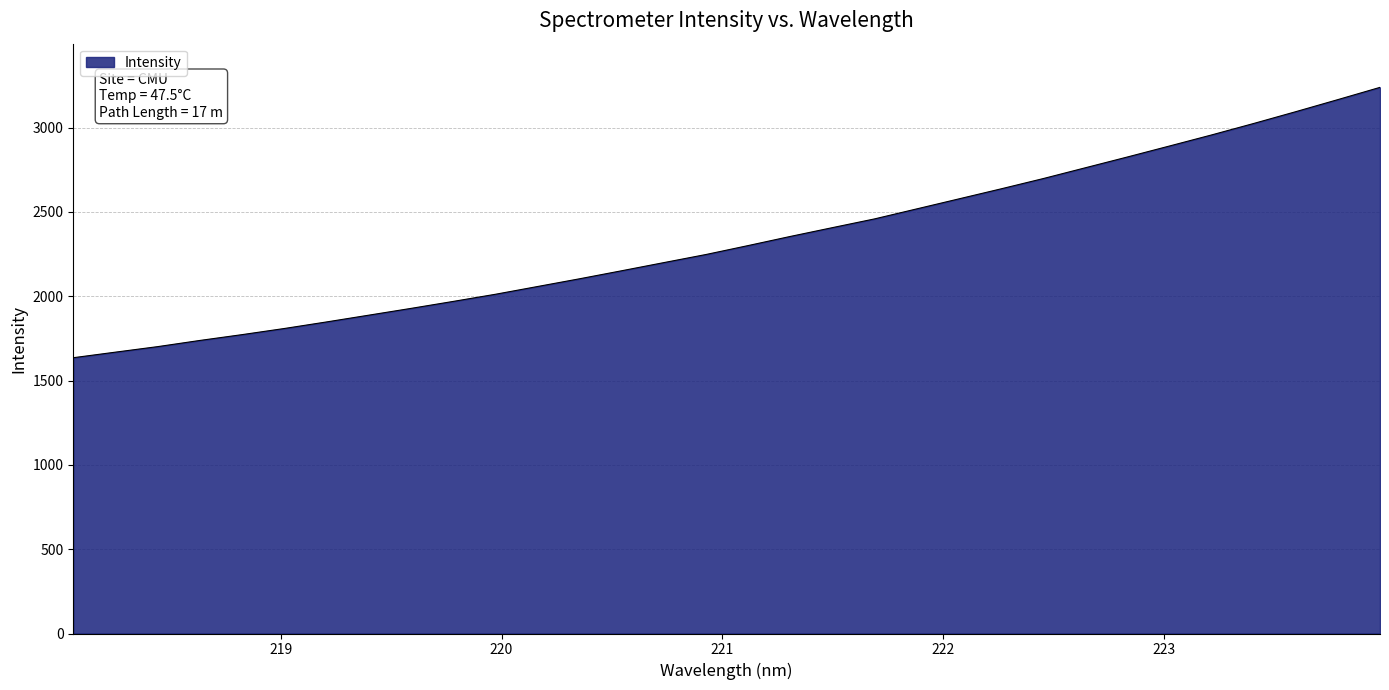

What is the smallest value displayed?

1635.5